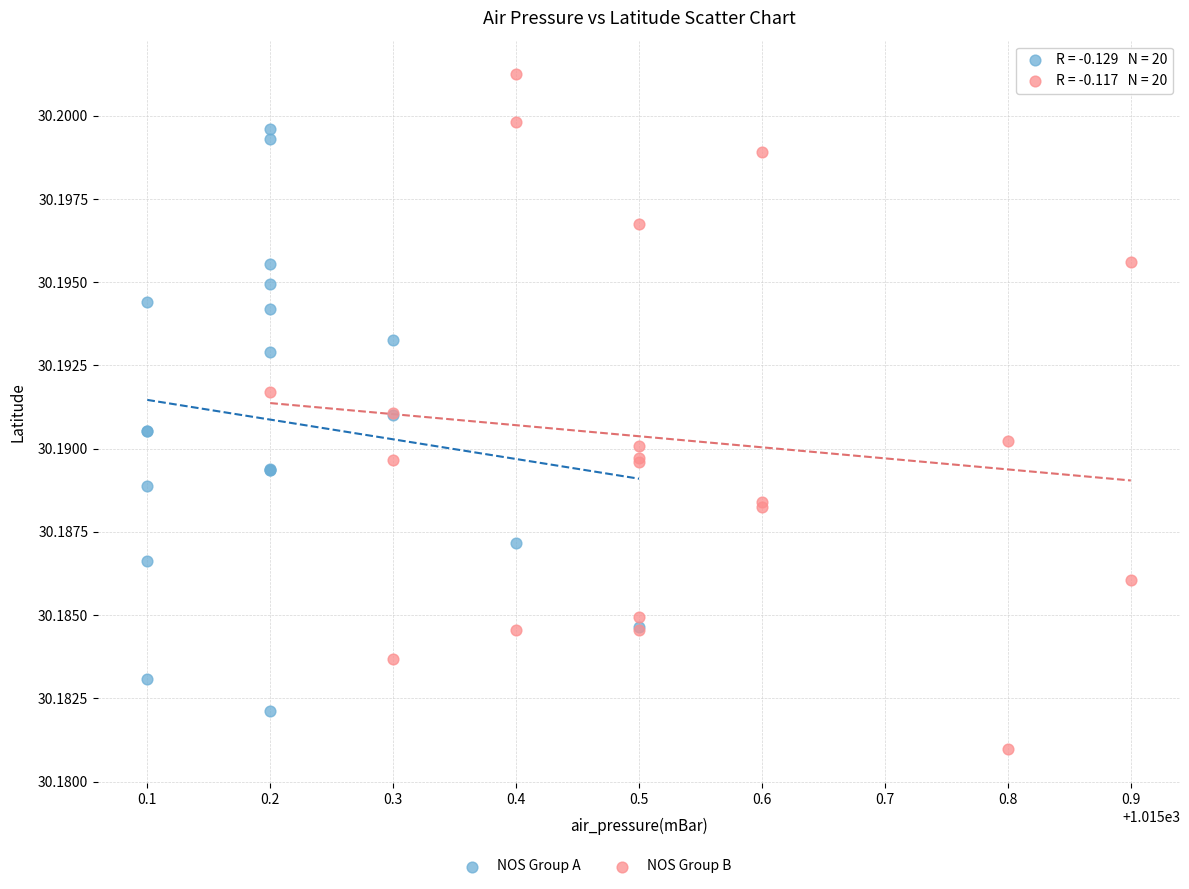

Which series contains the lowest Y value?

NOS Group B